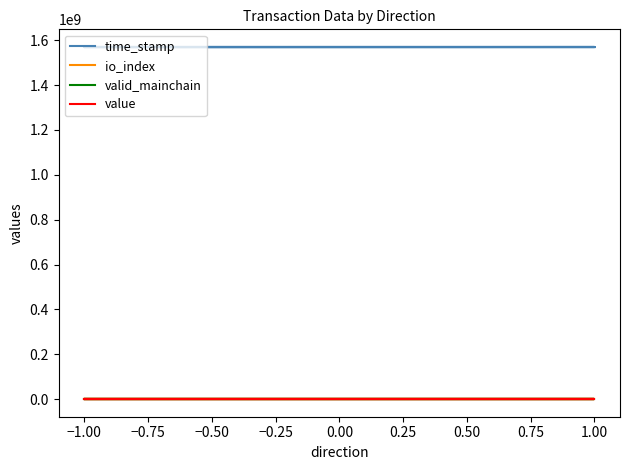

How many lines are shown in the chart?

4